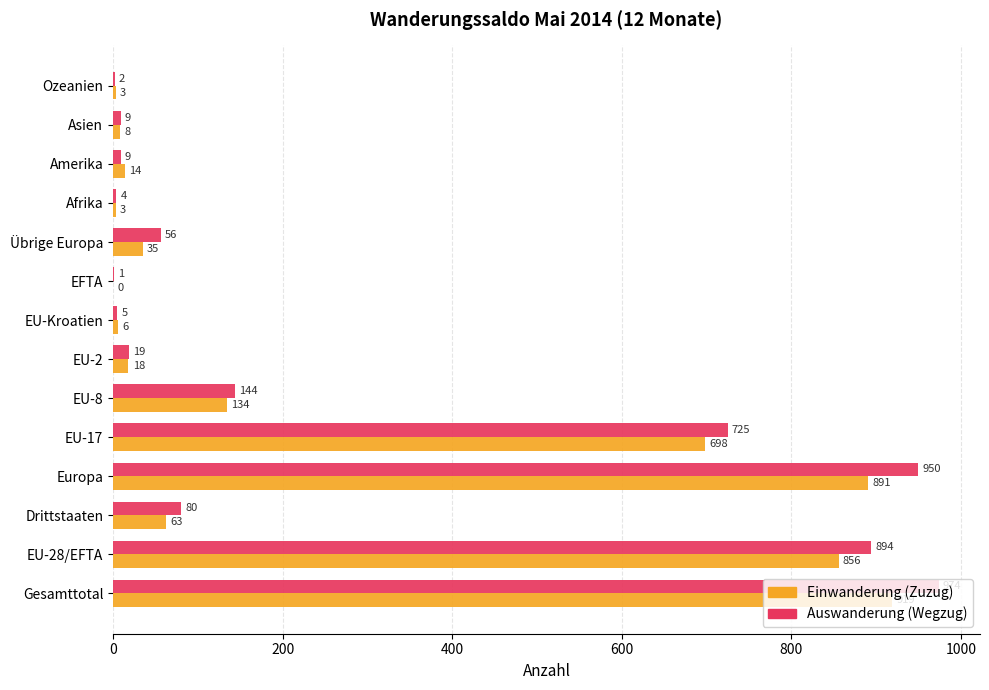

At which label is Auswanderung (Wegzug) closest to 487?

EU-17